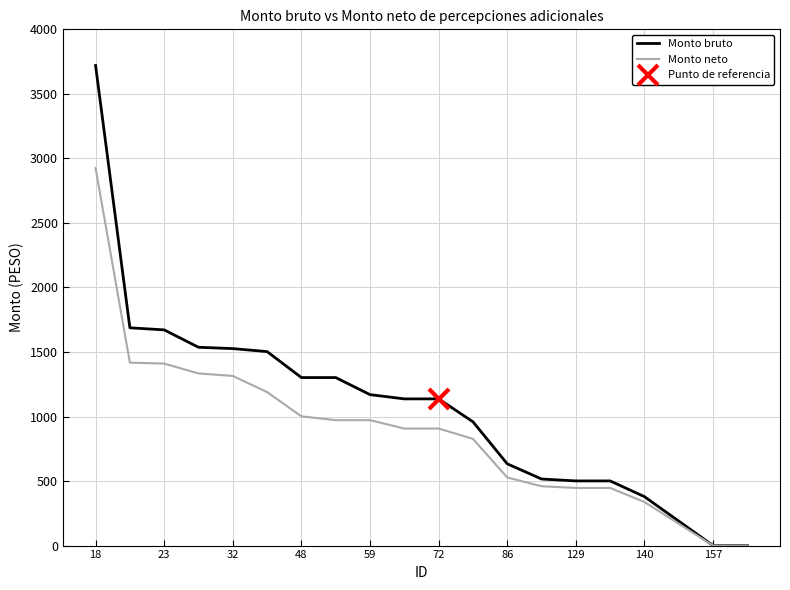

True or false: Monto bruto and Monto neto cross at least once.

False